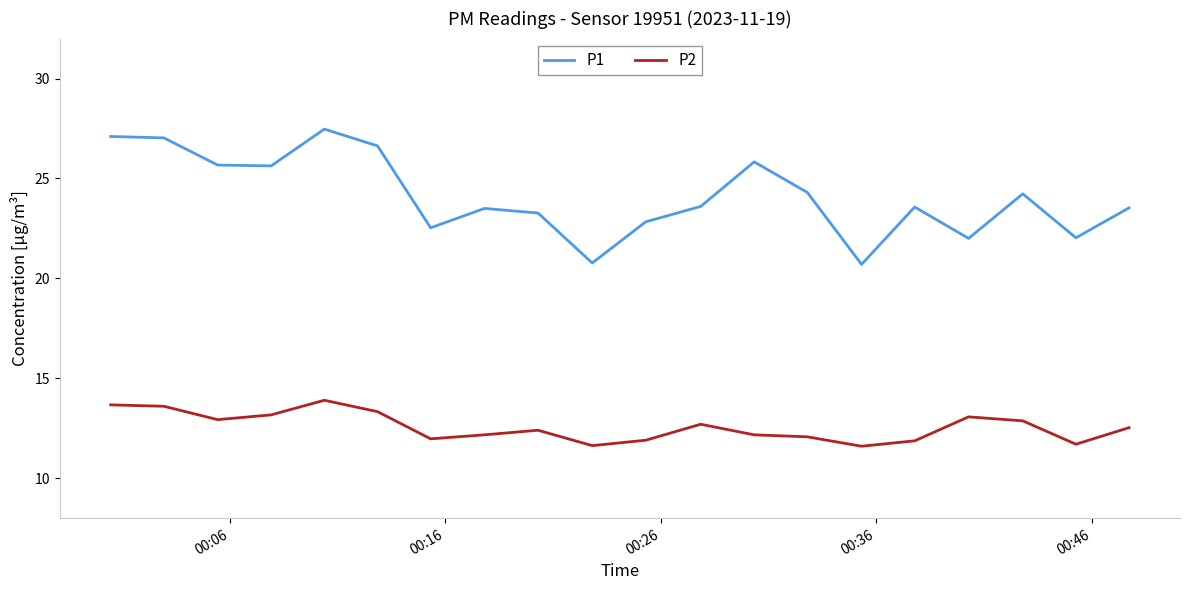

What is the difference between the maximum and minimum values in the P2 series?

2.3